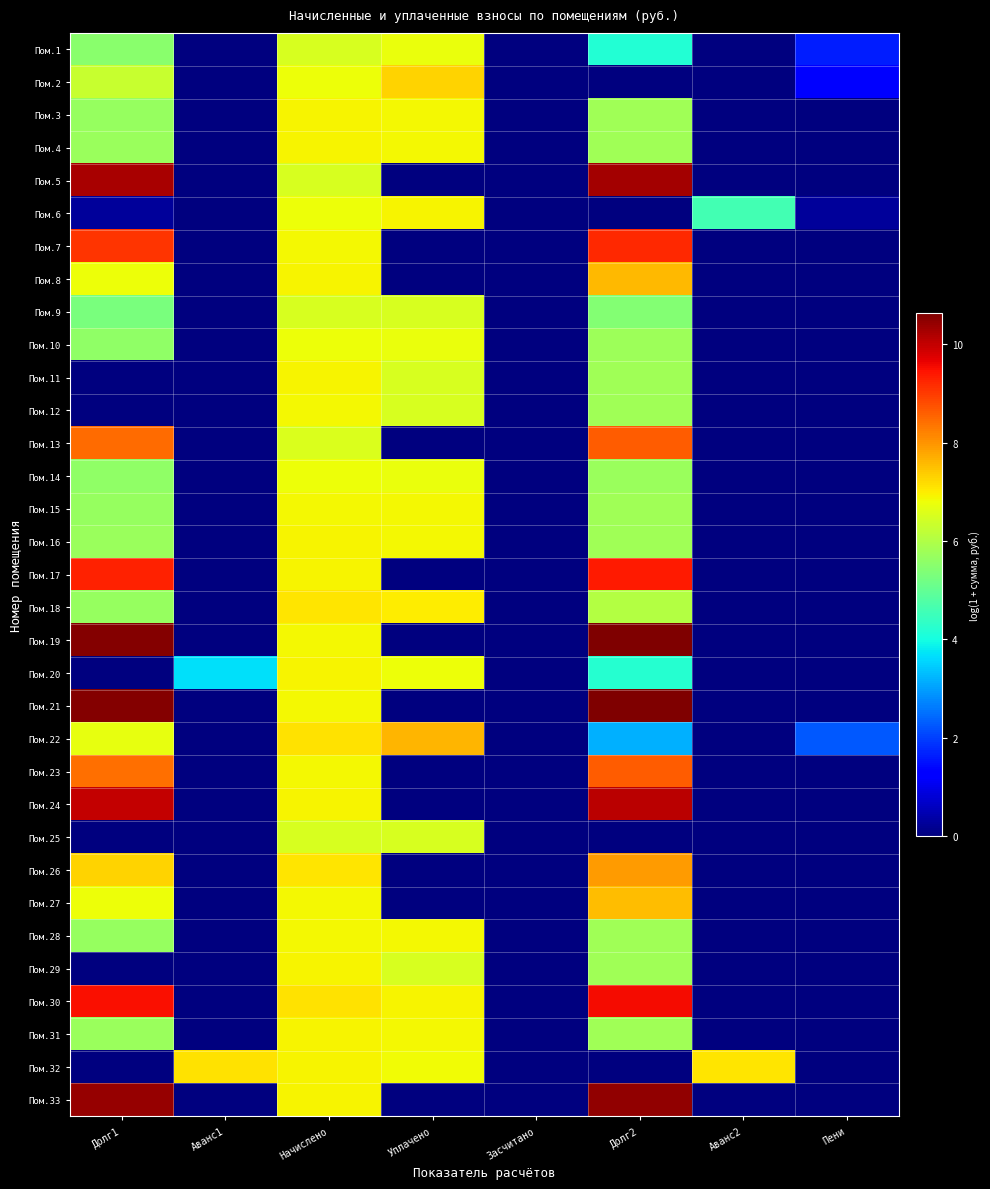

Which has a higher value, Засчитано or Долг1?

Долг1